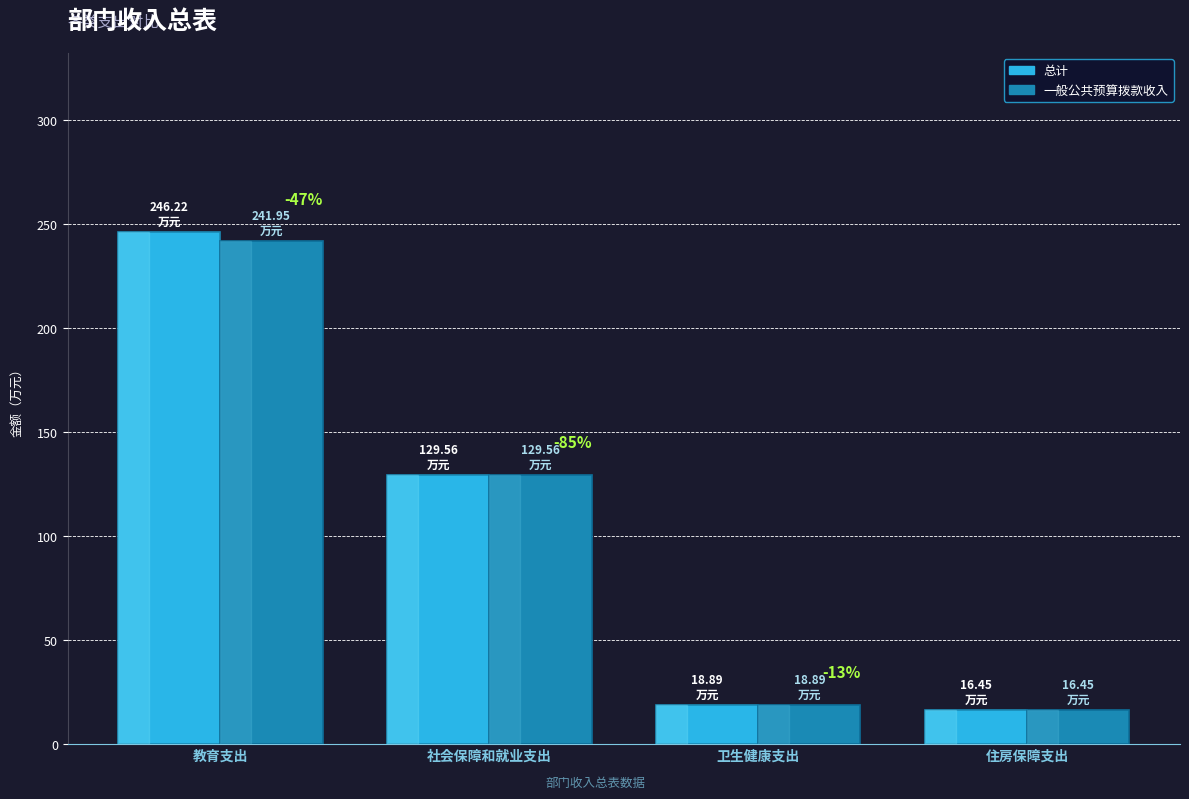

What is the value of the 总计 bar at the 1st from the left?

246.2